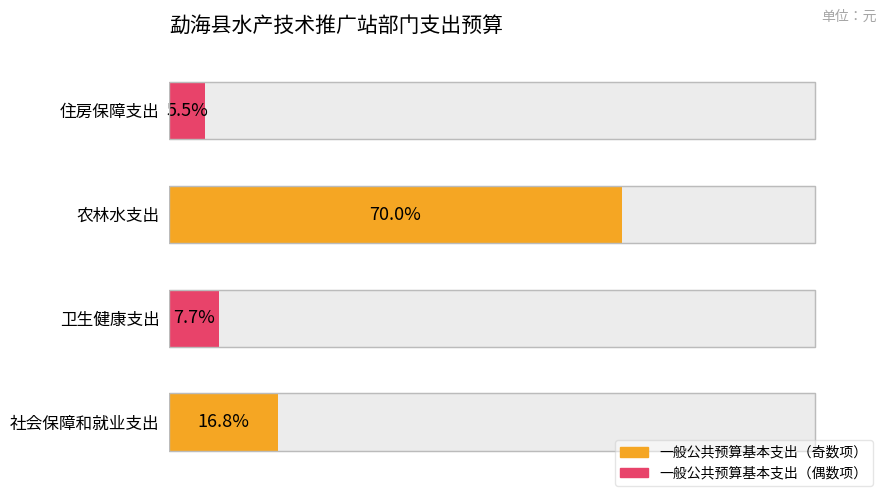

What is the average value?

25.0